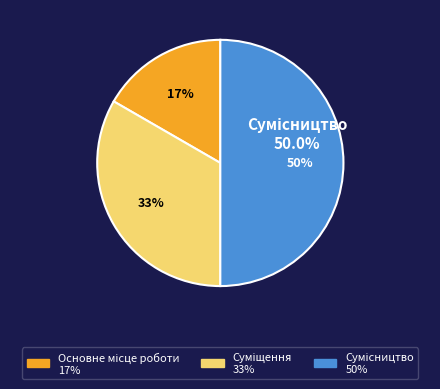

To the nearest percent, what is the average slice percentage?

33%